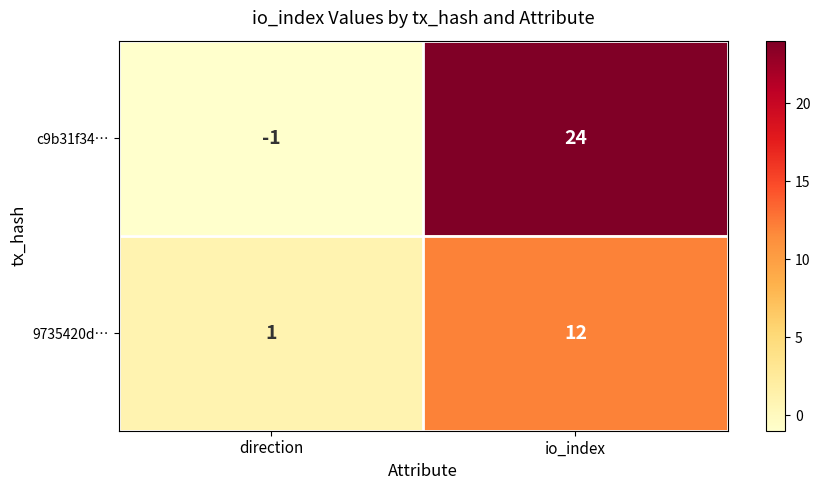

Rank the series by their average value, from lowest to highest.

9735420d…, c9b31f34…